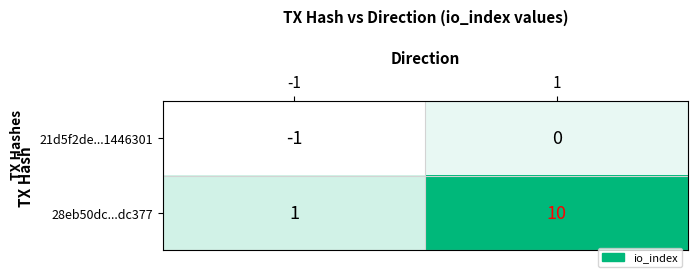

What is the maximum value shown in the chart?

10